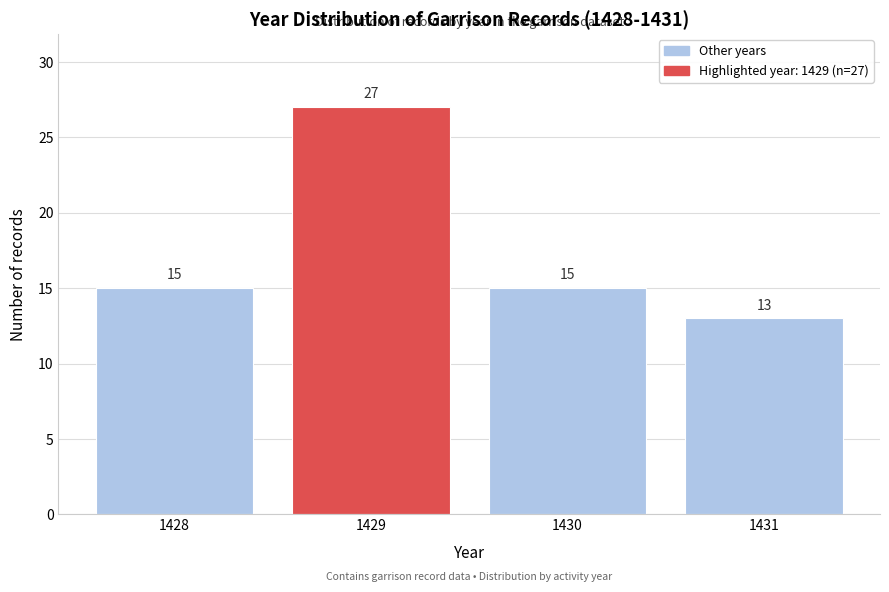

Reading right to left, extract all data points from this chart.

13	15	27	15